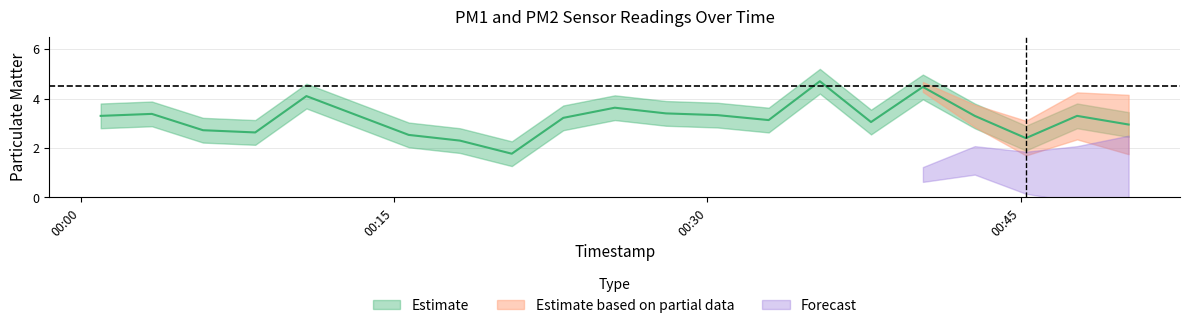

Is it true that the value at 2023-08-06T00:42:48 is 3.3?

True